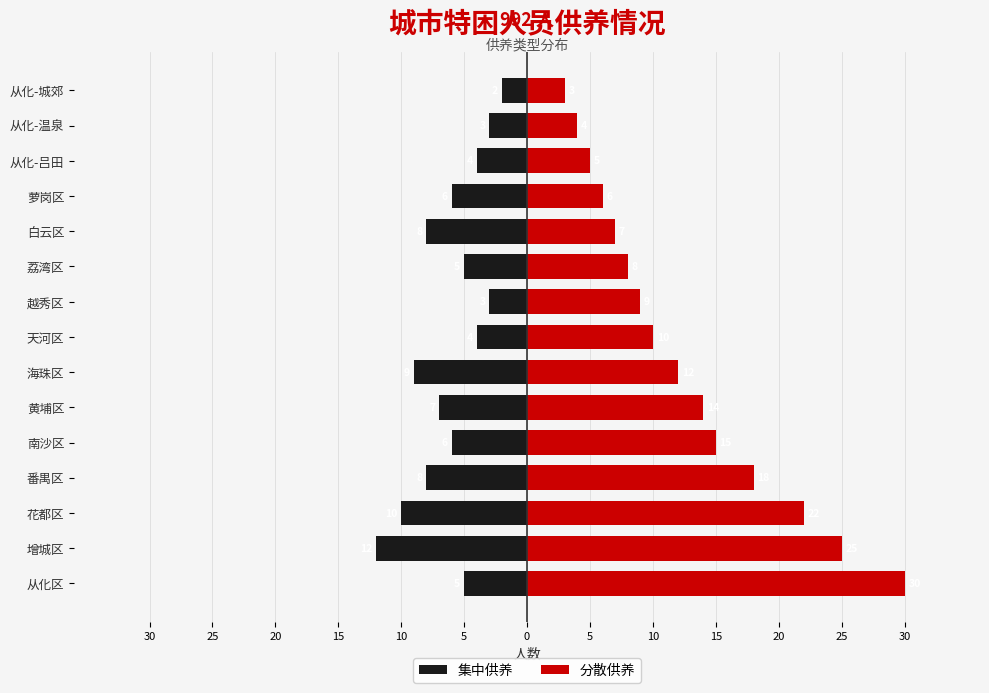

Reading left to right, extract all data points from this chart.

集中供养: -5	-12	-10	-8	-6	-7	-9	-4	-3	-5	-8	-6	-4	-3	-2
分散供养: 30	25	22	18	15	14	12	10	9	8	7	6	5	4	3